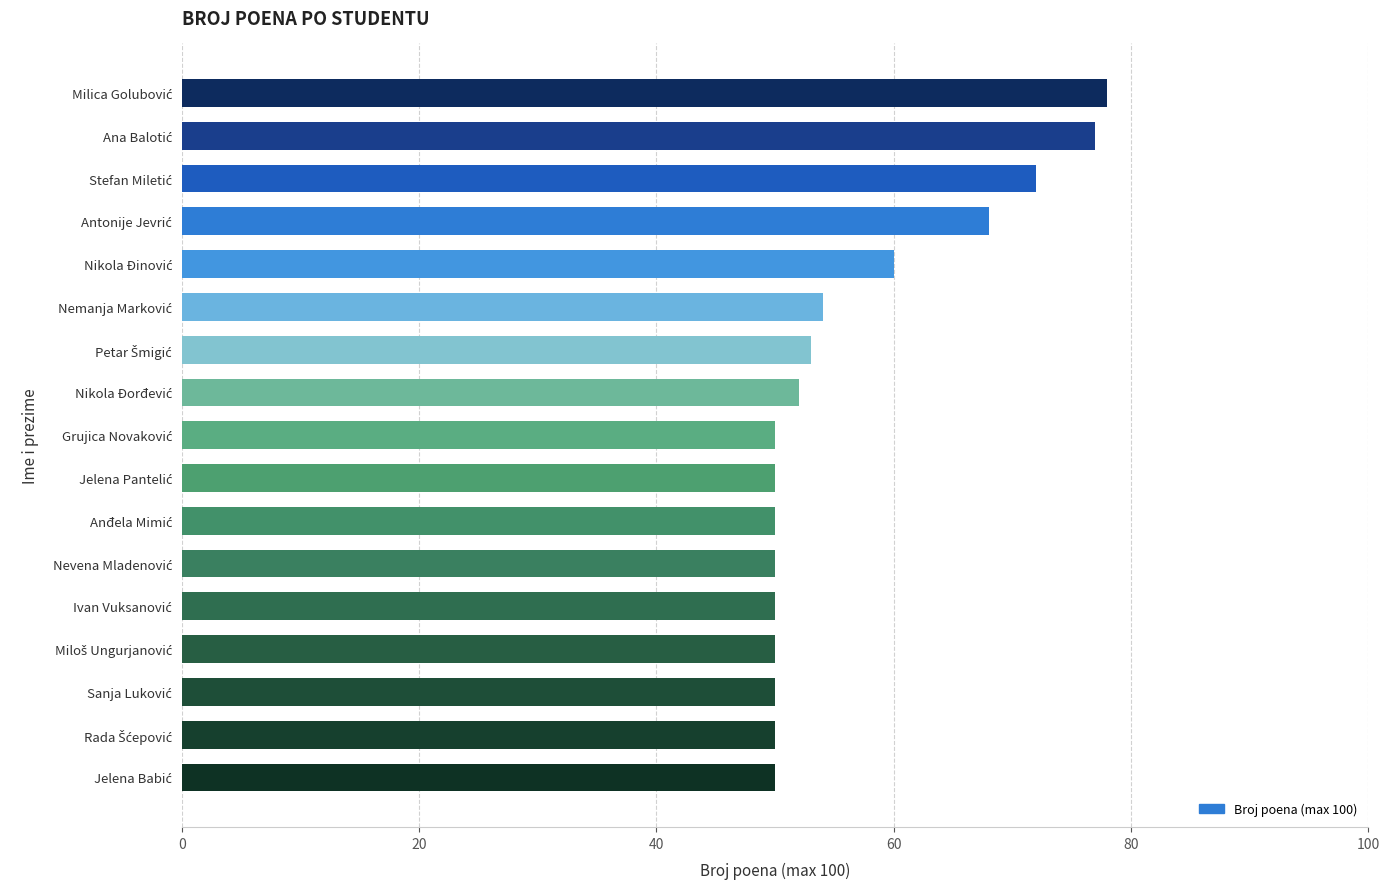

What is the sum of all values?

964